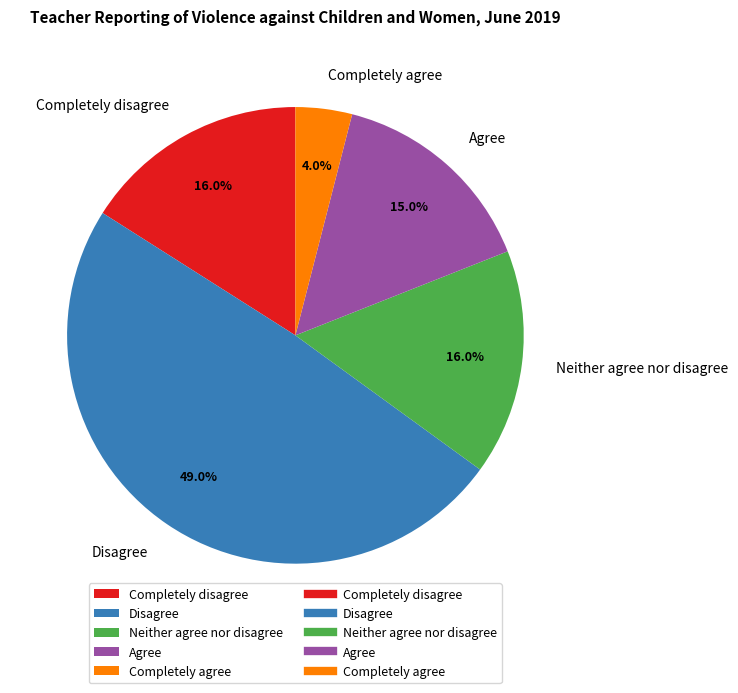

Count the number of slices in the pie.

5